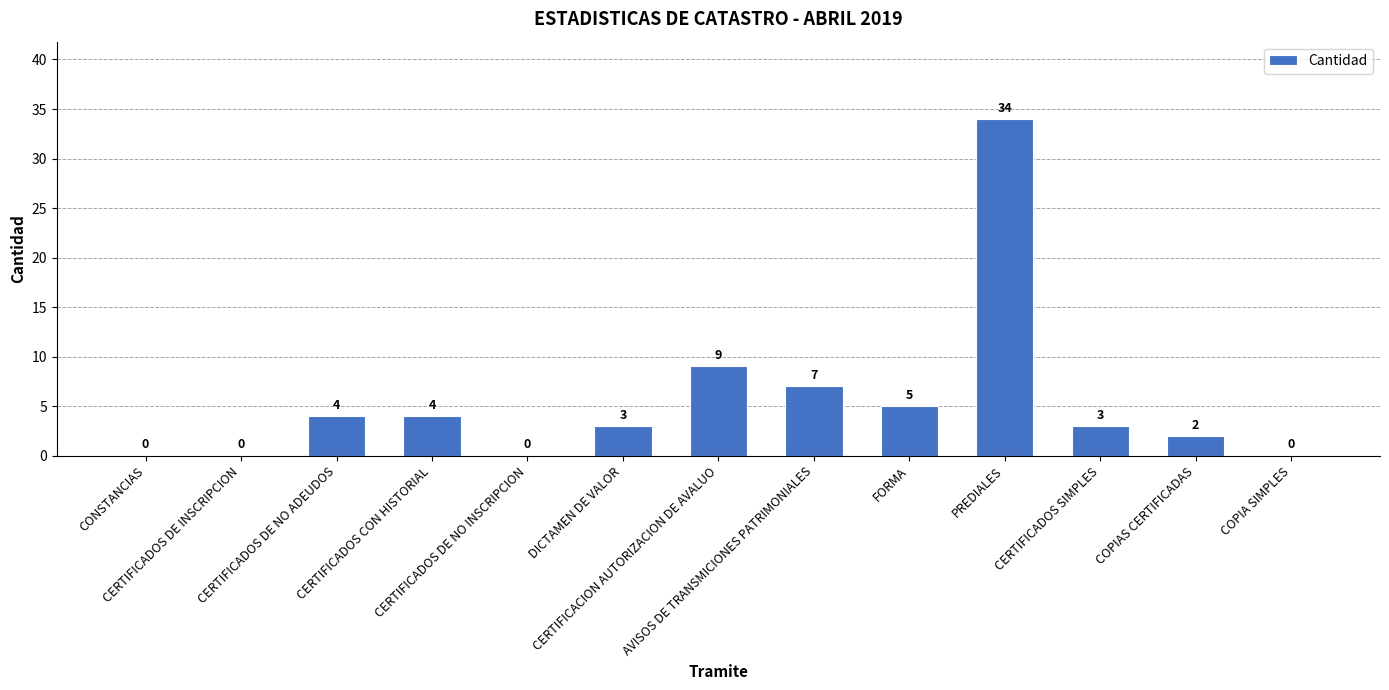

What is the greatest value displayed?

34